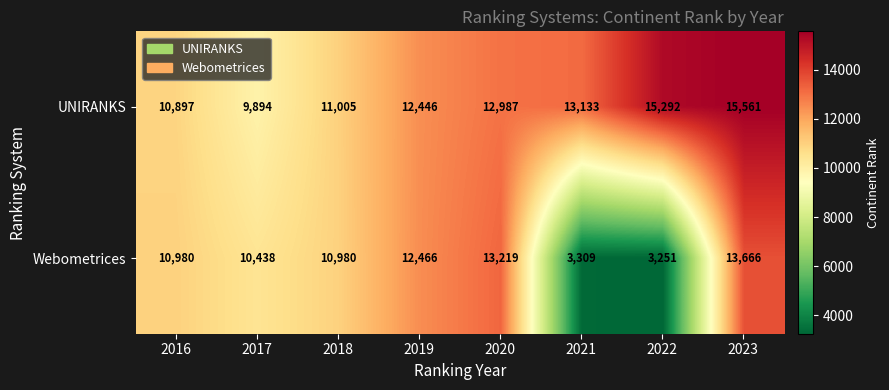

Count the number of data series in this chart.

2